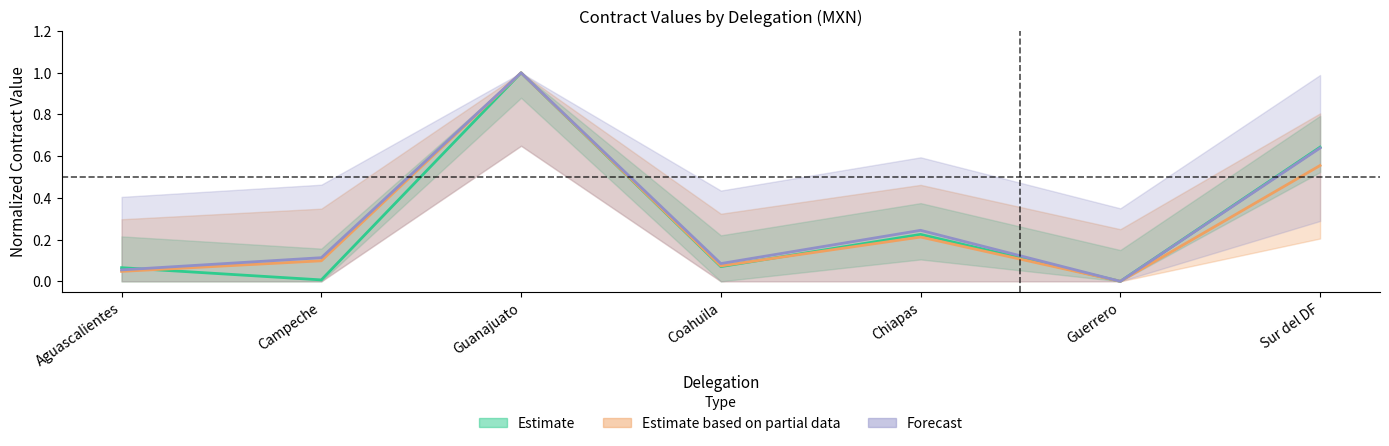

After their last crossing, which series has the higher values: Estimate or Estimate based on partial data?

Estimate